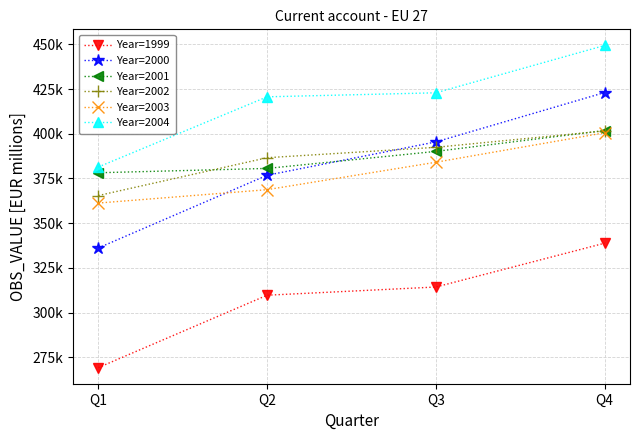

What is the value of the Year=2002 point at the 3rd from the left?

392416.4